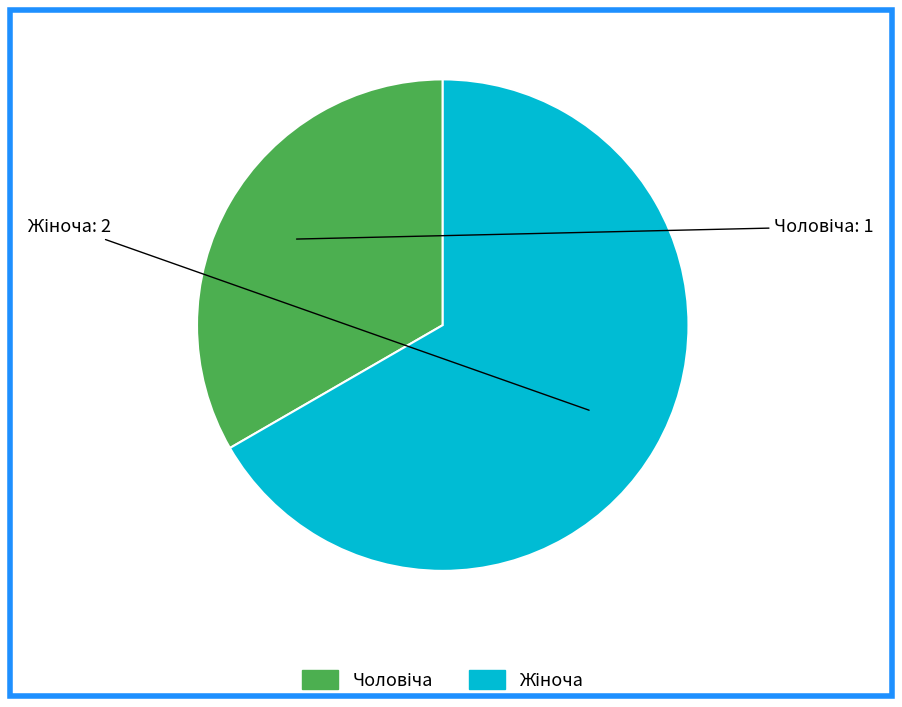

Is there a majority slice in this chart?

Yes